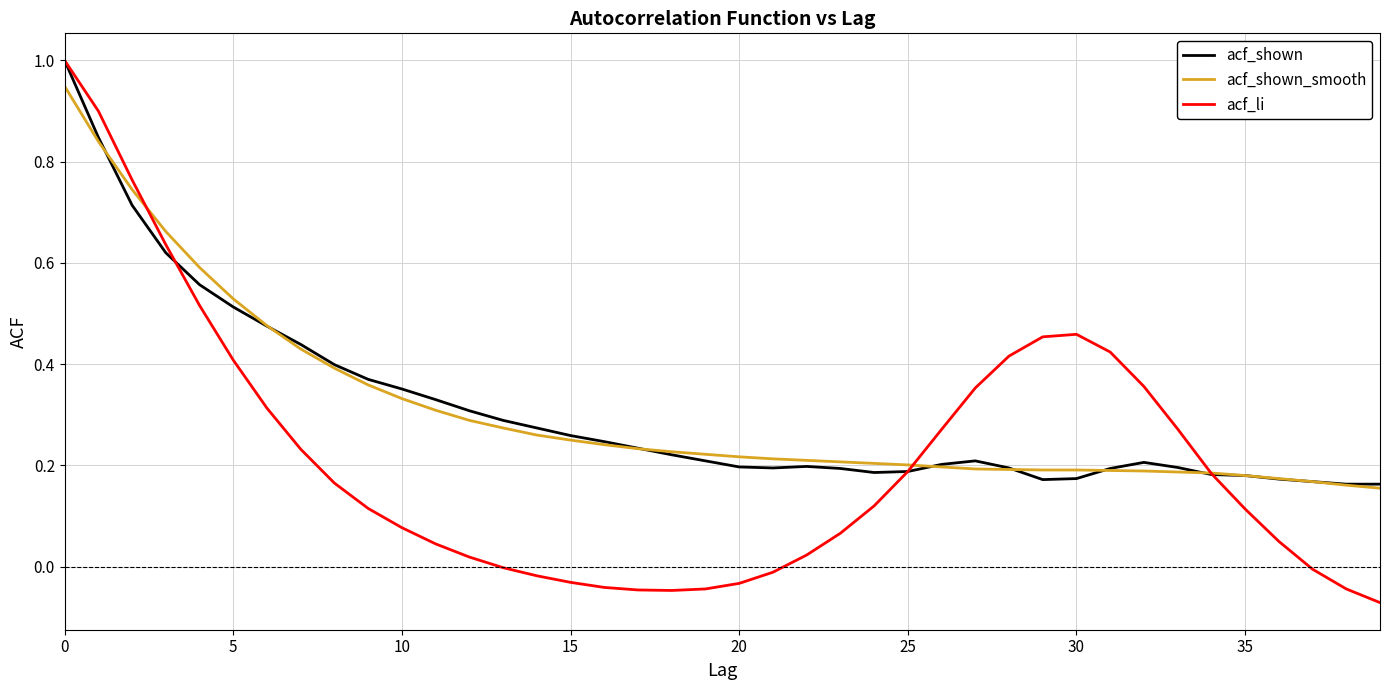

What is the greatest value displayed?

1.0